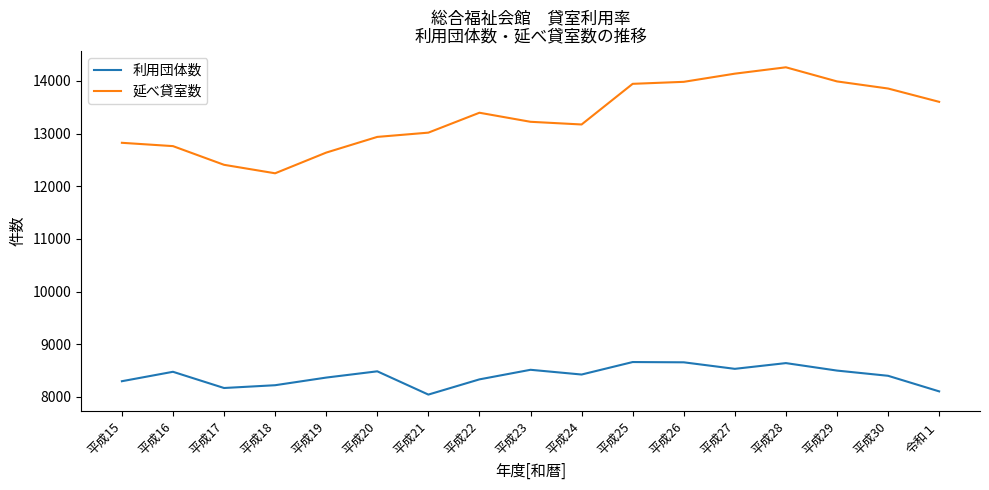

What position from the left is 平成28?

14